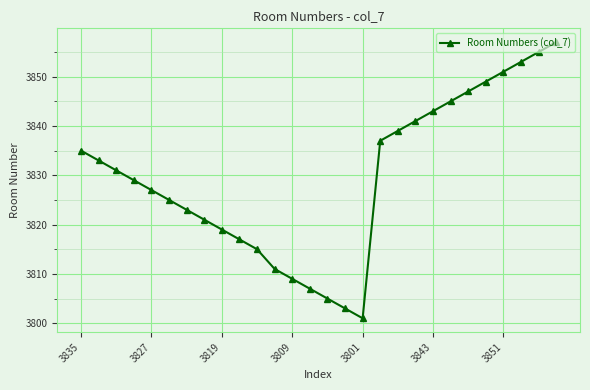

What is the minimum value shown in the chart?

3801